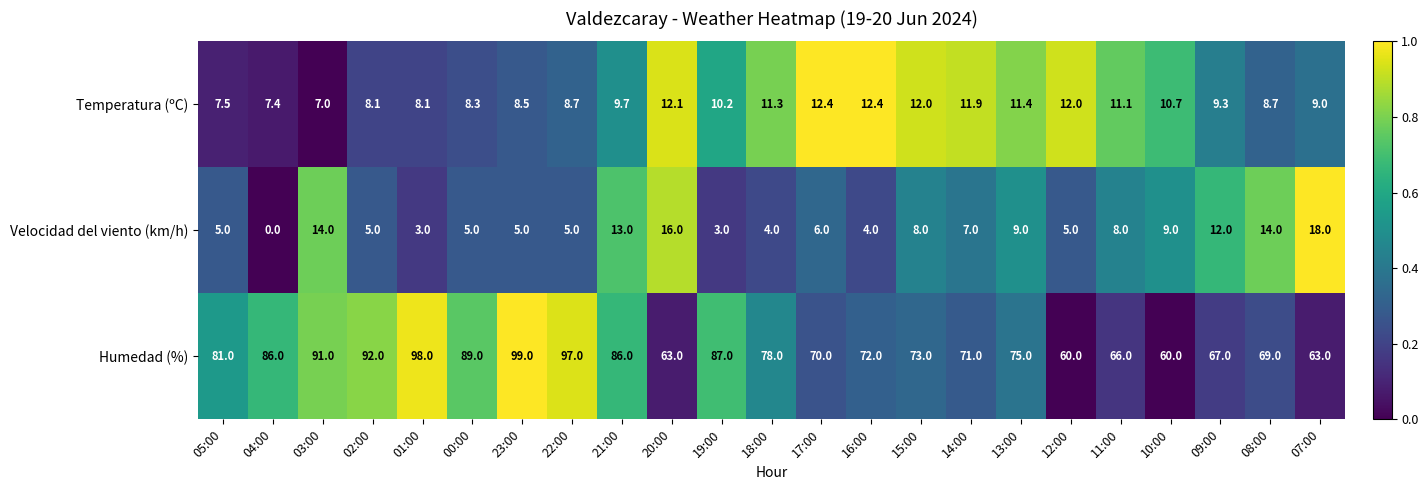

The Velocidad del viento (km/h) series shows 3.0 at 00:00. True or false?

False